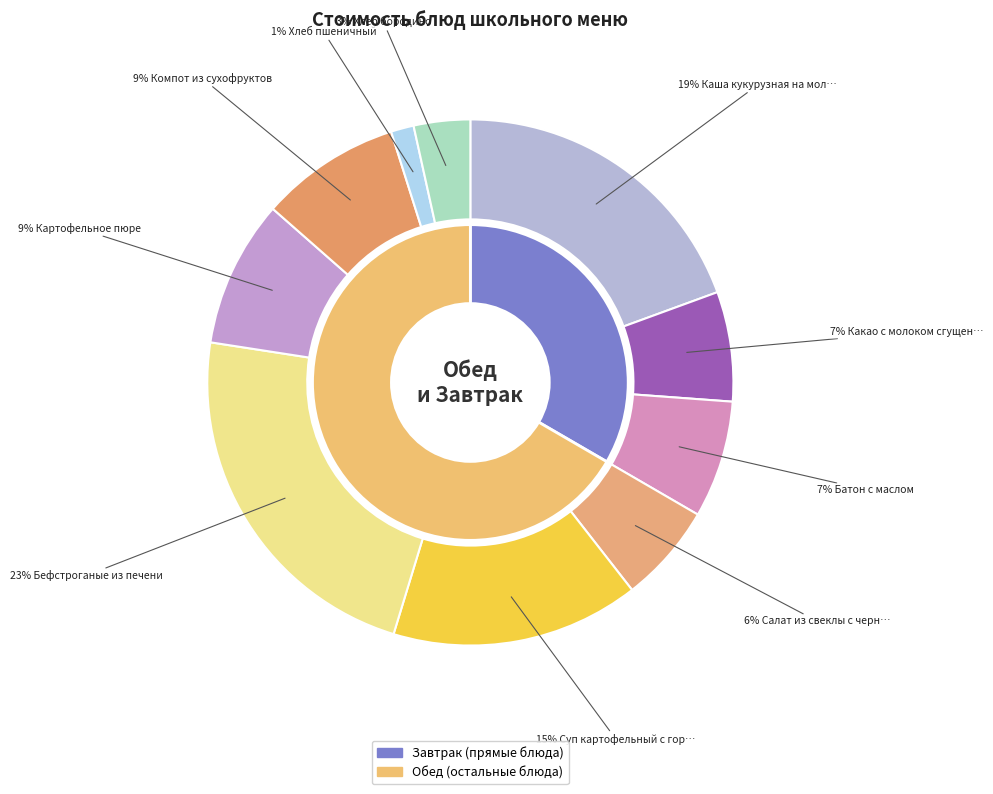

The Картофельное пюре slice represents 1% of the pie. True or false?

False